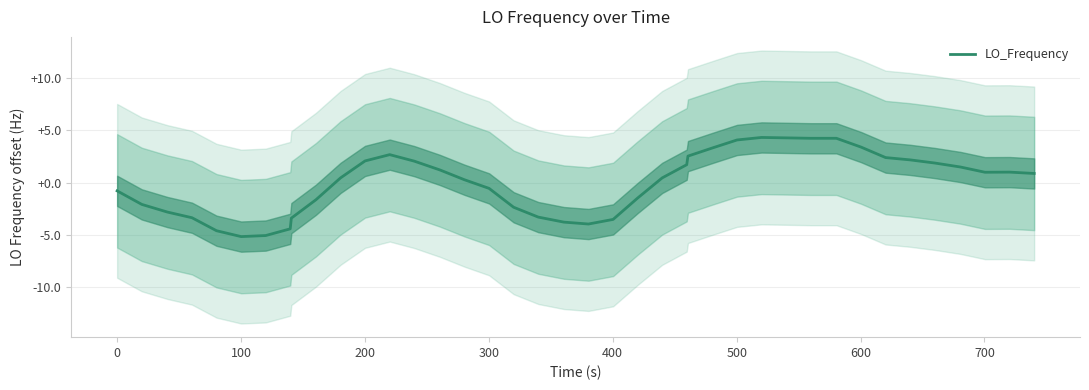

What is the highest value of the LO_Frequency series?

4.3